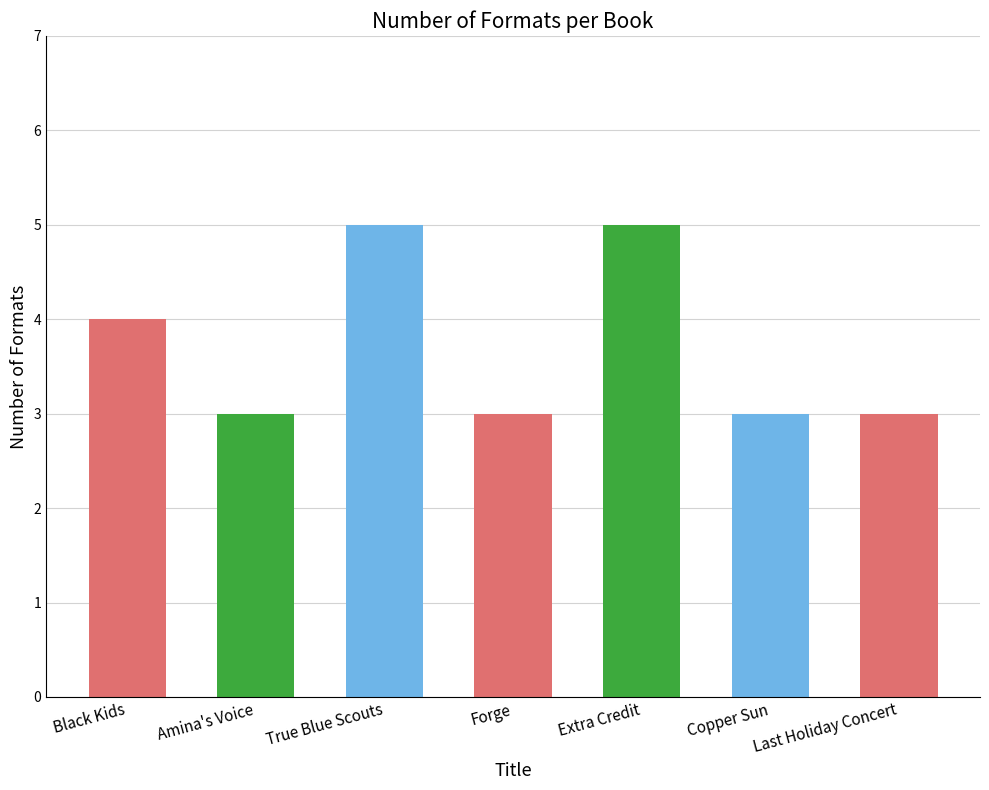

What is the greatest value displayed?

5